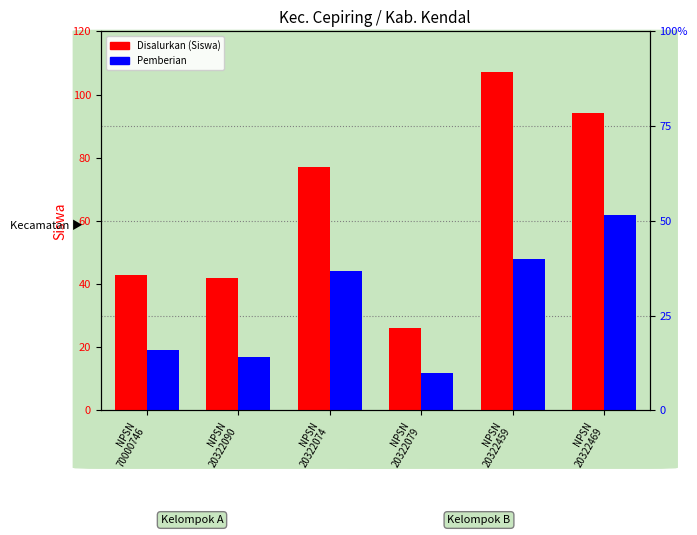

At how many categories does at least one series exceed 62?

3